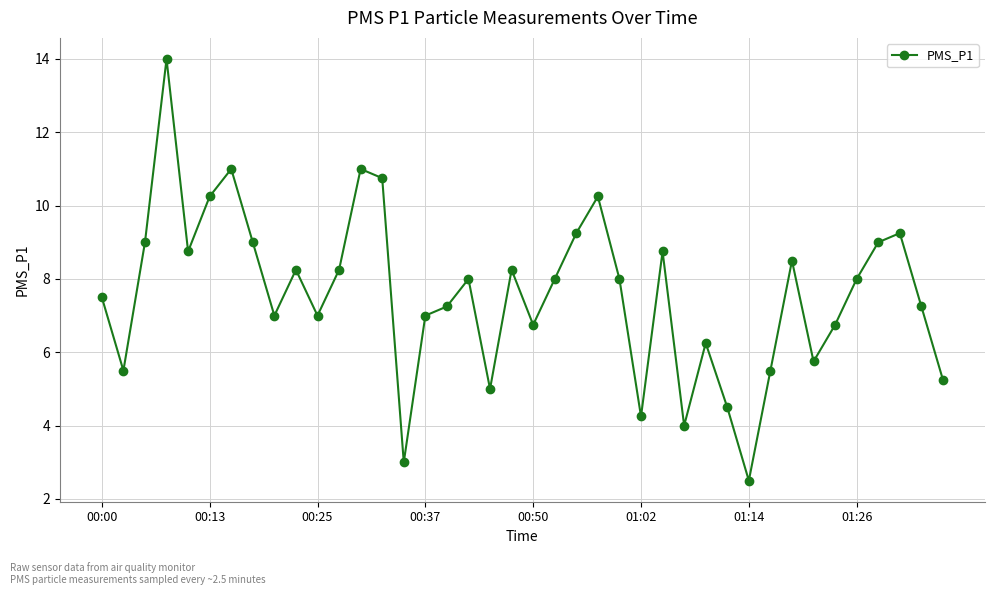

What is the greatest value displayed?

14.0